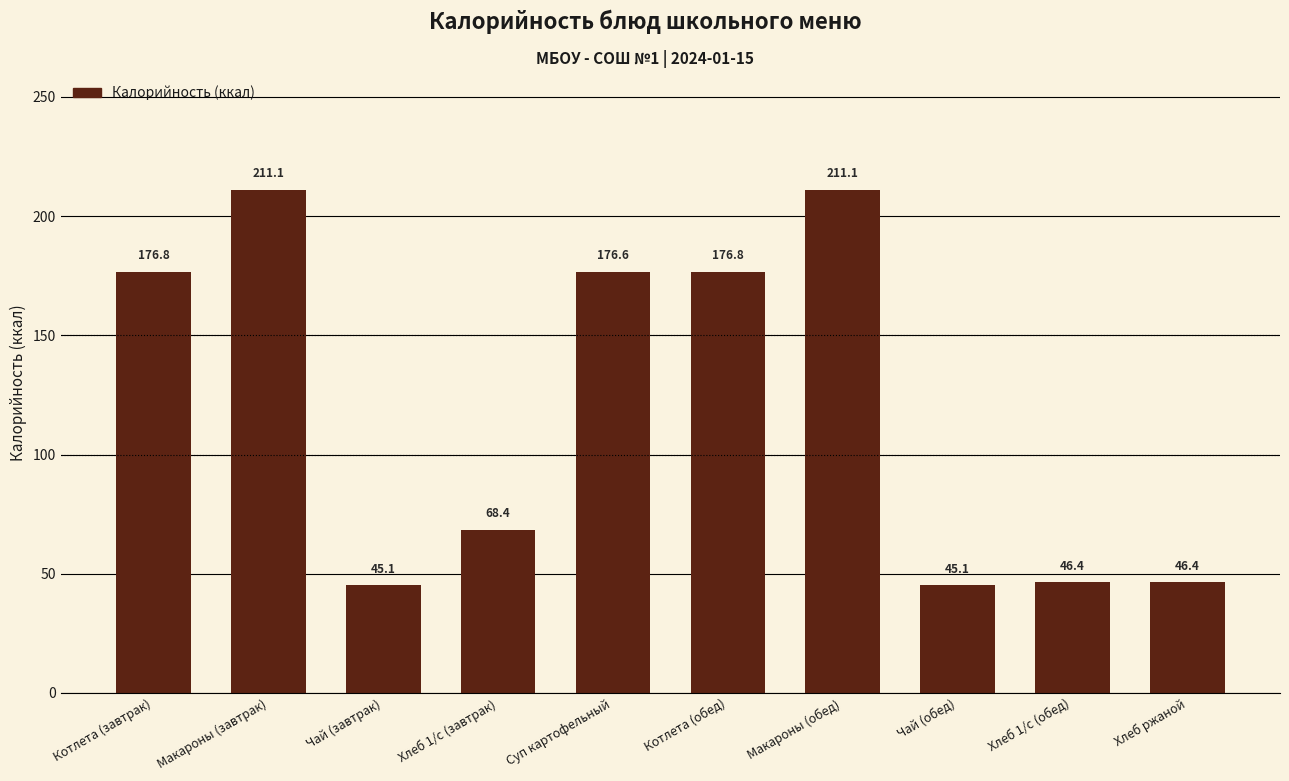

What is the label of the 8th bar from the left?

Чай (обед)